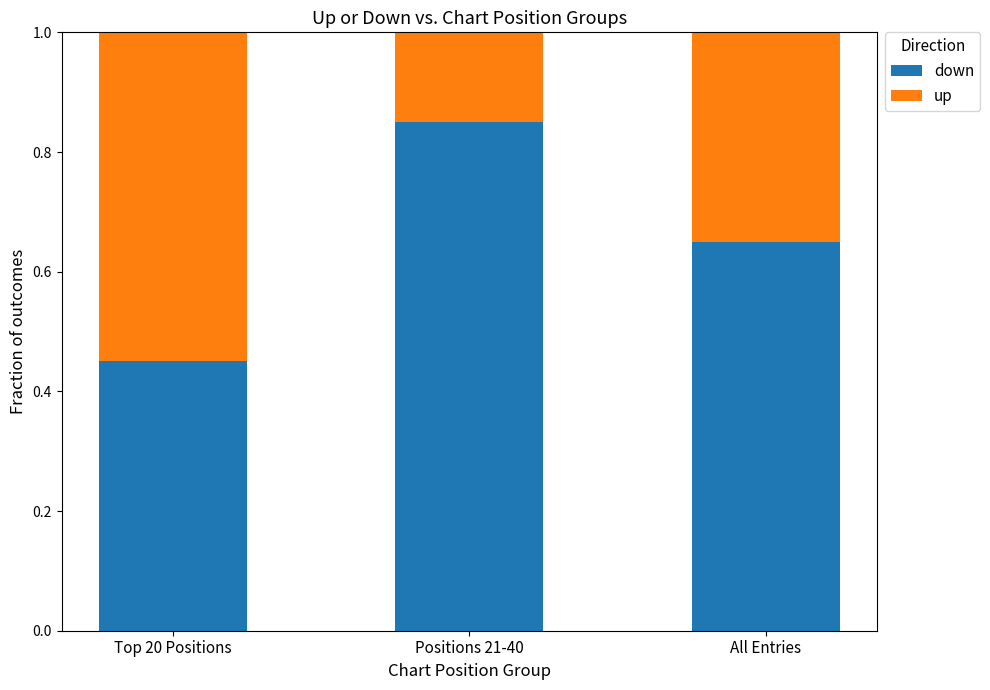

What is the sum of the down values at Positions 21-40 and Top 20 Positions?

1.3